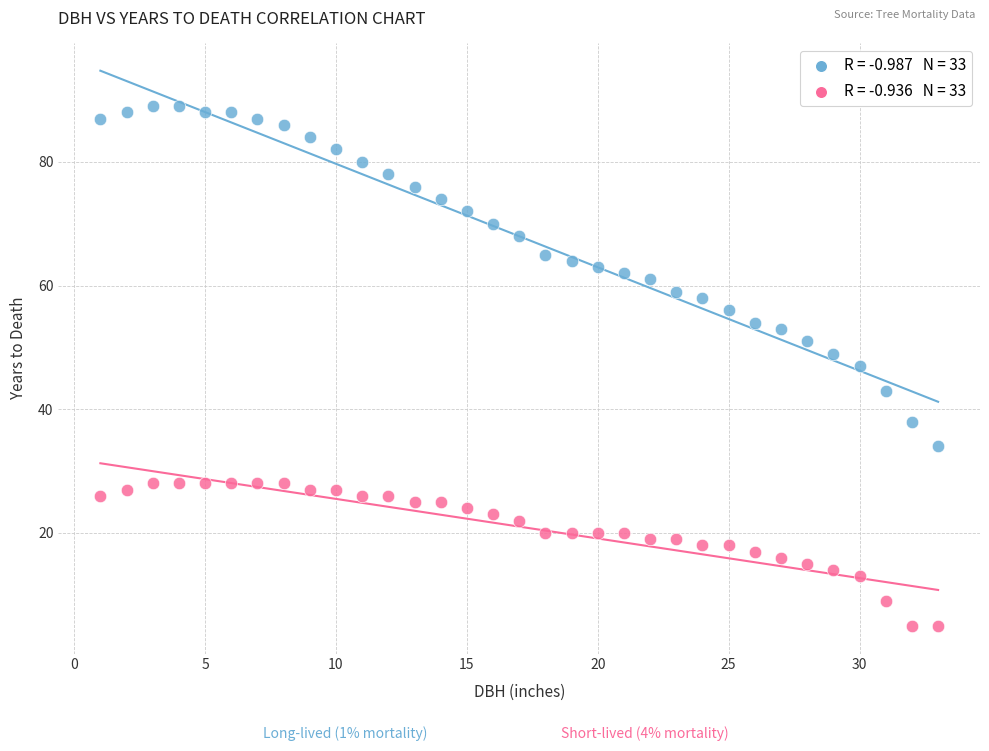

Across all data points, what is the range of Y values (max minus min)?

84